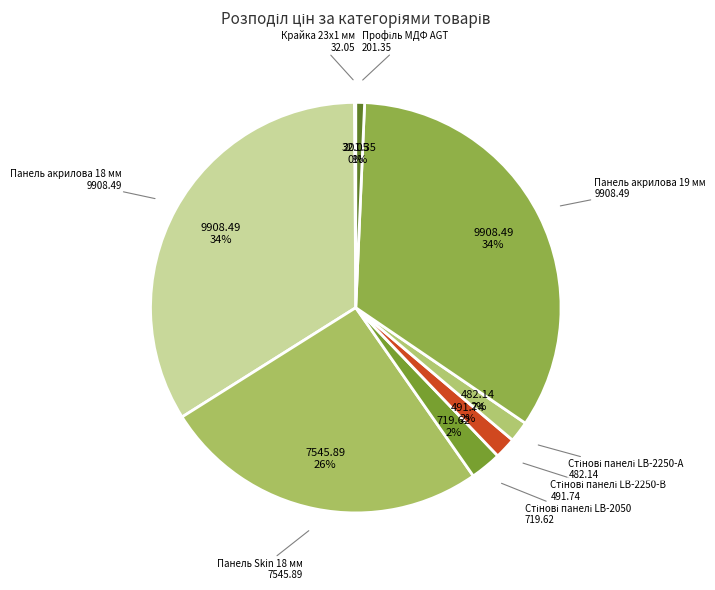

To the nearest percent, what is the difference between the largest and smallest slice percentages?

34%